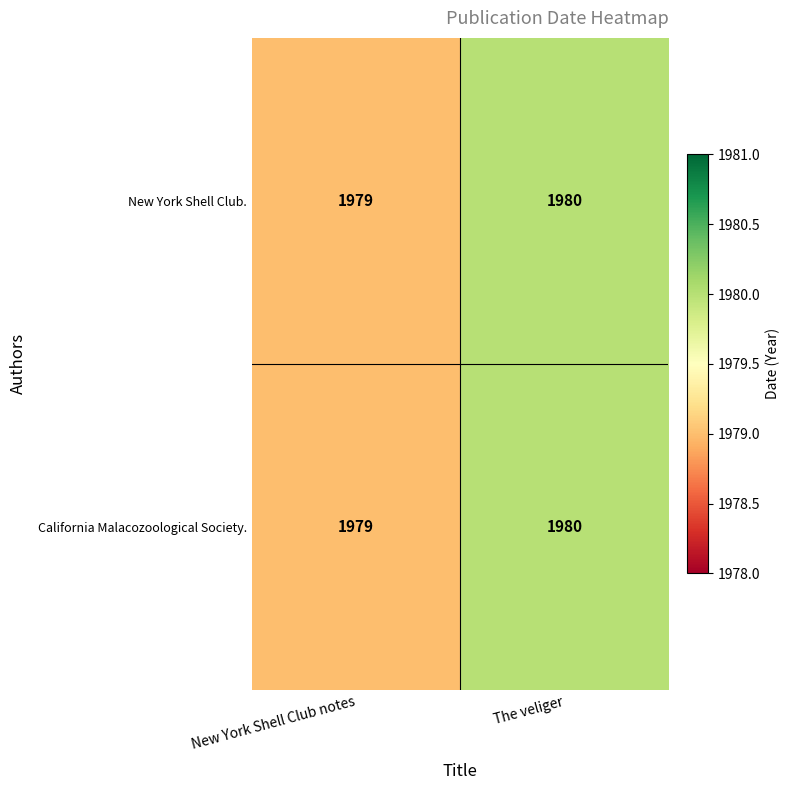

True or false: California Malacozoological Society. has a value of 1225 at New York Shell Club notes.

False